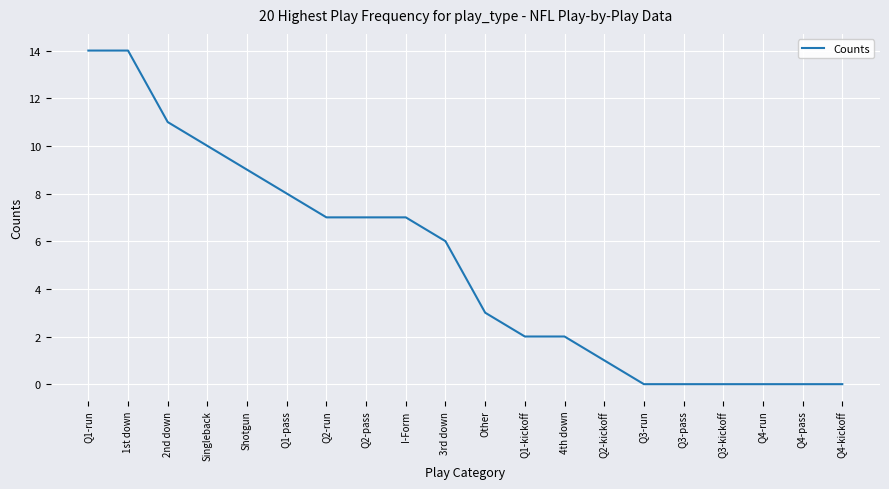

True or false: the data shows 9 at 1st down.

False